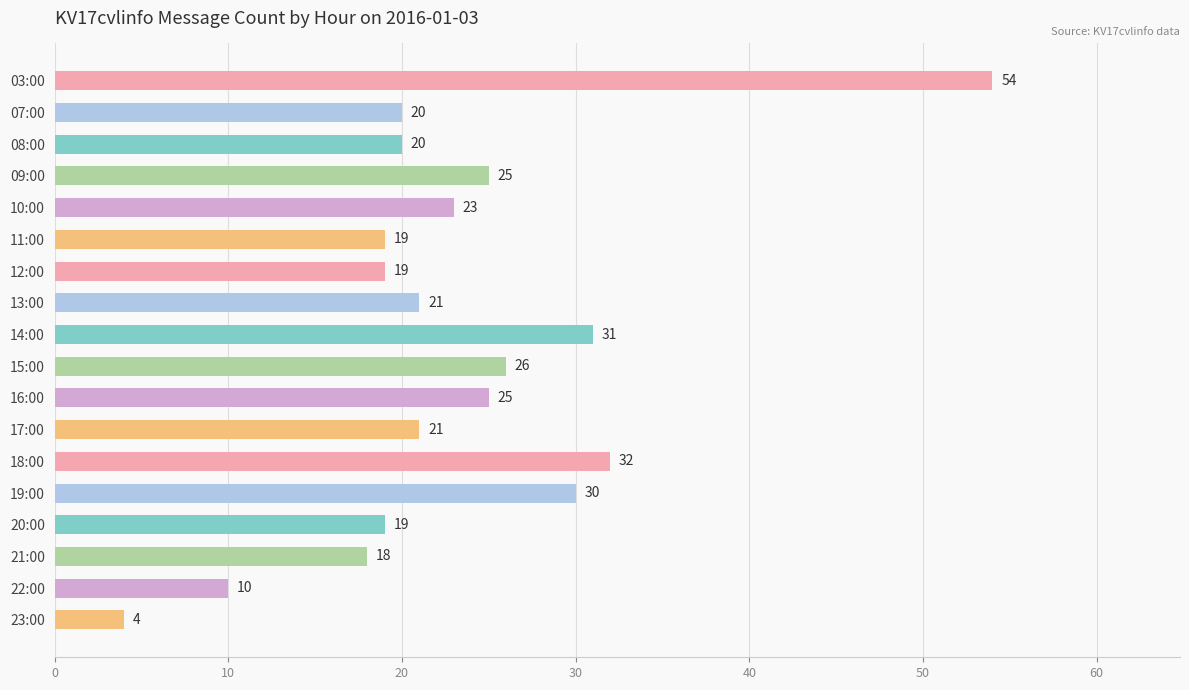

What is the difference between the maximum and minimum values?

50